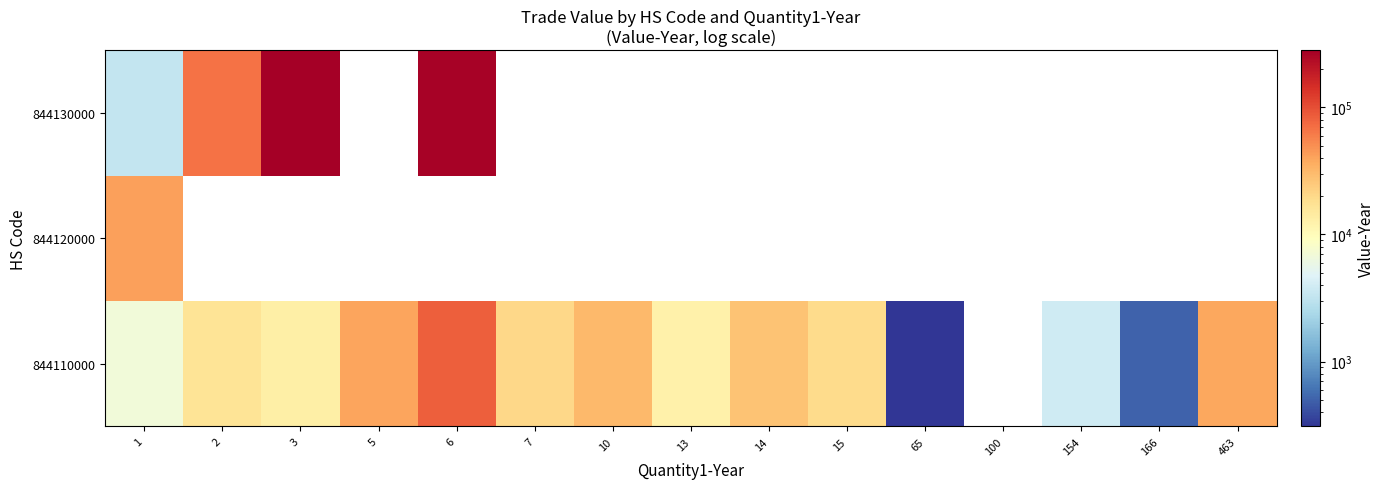

At which label does 844110000 reach its minimum?

65